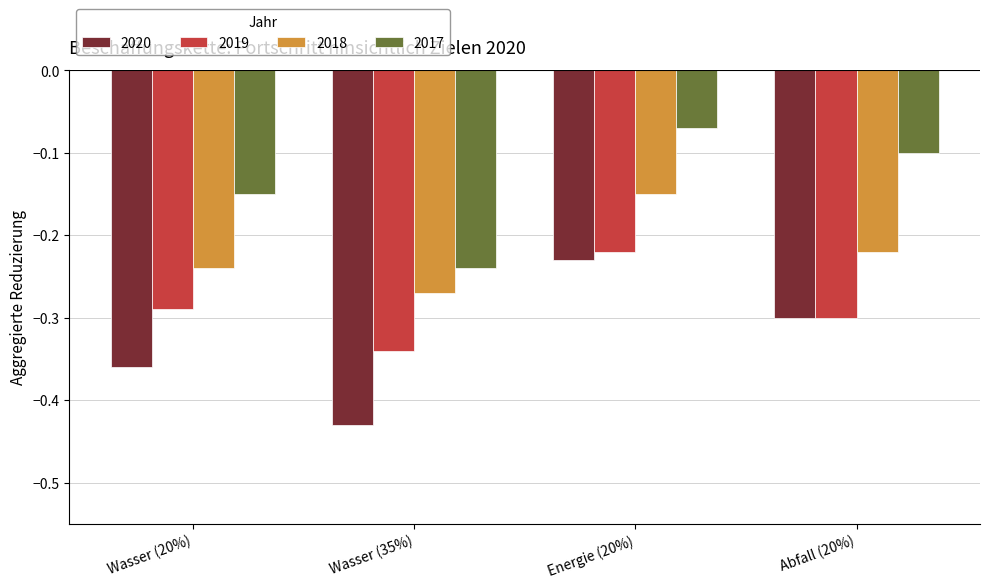

Where is 2020 nearest to the value 0?

Energie (20%)